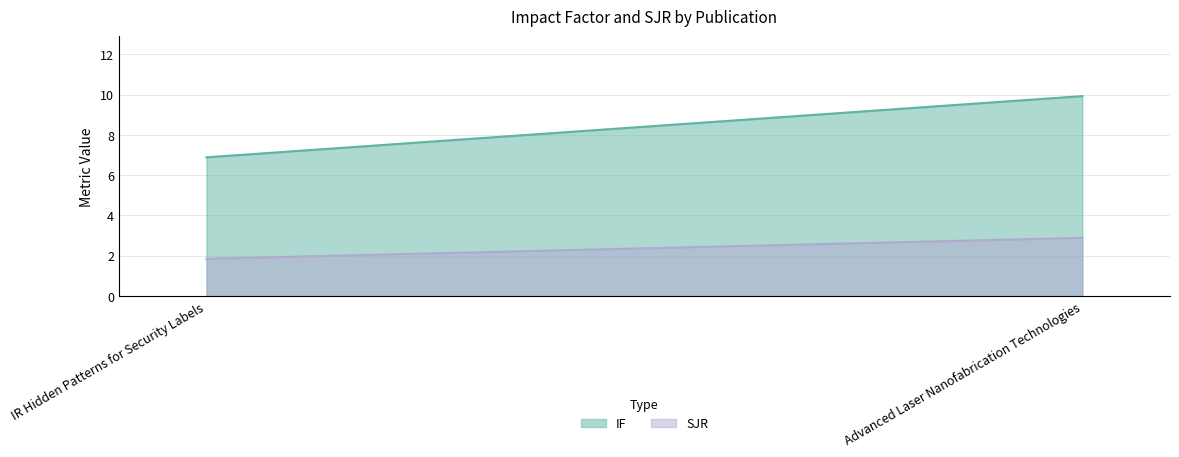

How many categories are shown in the chart?

2